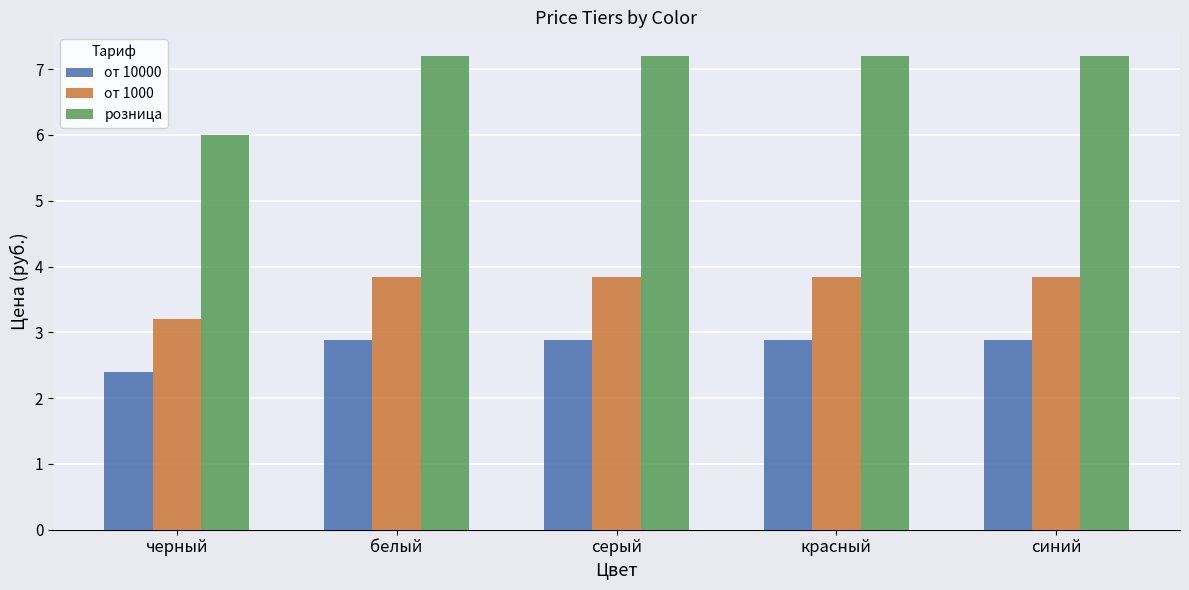

What is the difference between the от 10000 values at черный and синий?

0.5